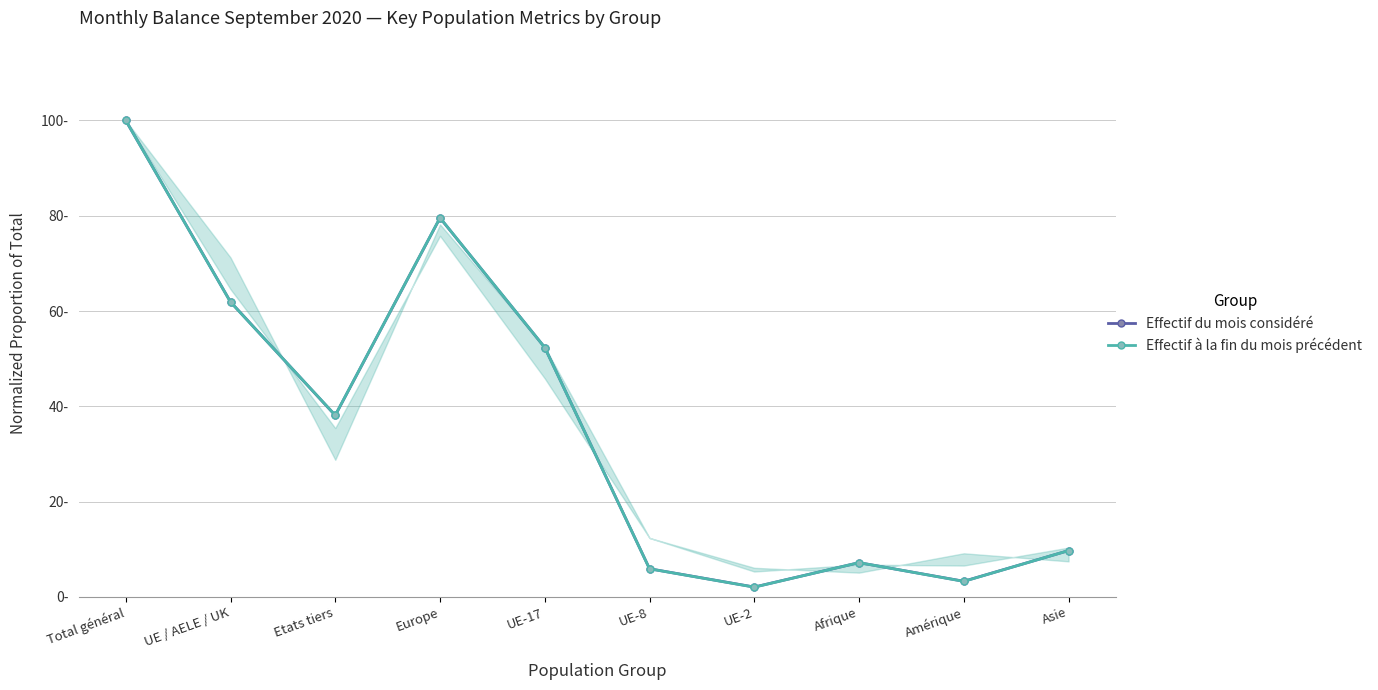

What is the average value of the Effectif du mois considéré series?

36.0